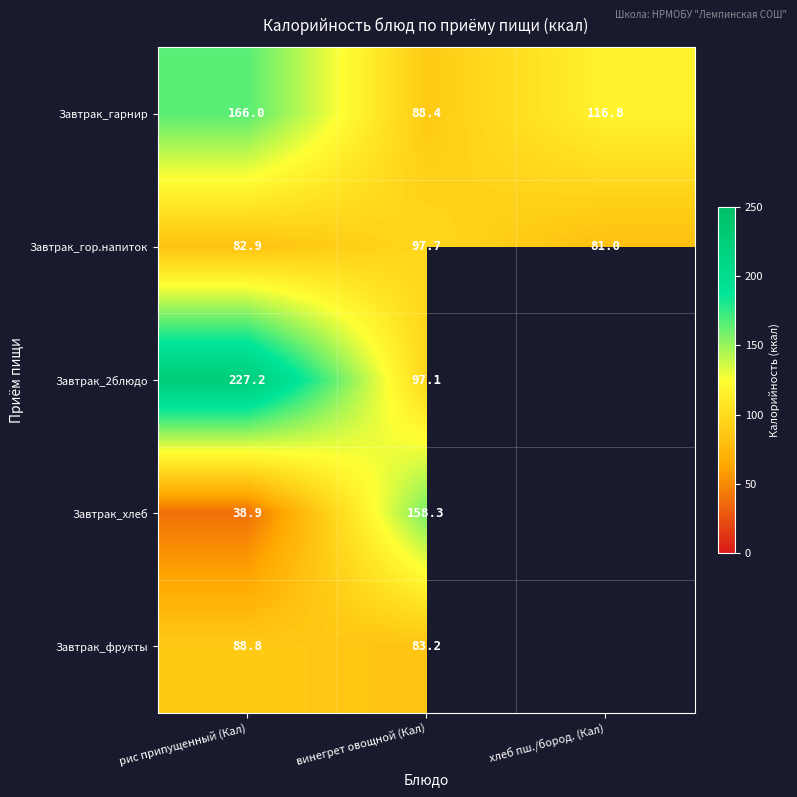

What value does the Завтрак_гарнир series have at рис припущенный (Кал)?

166.0